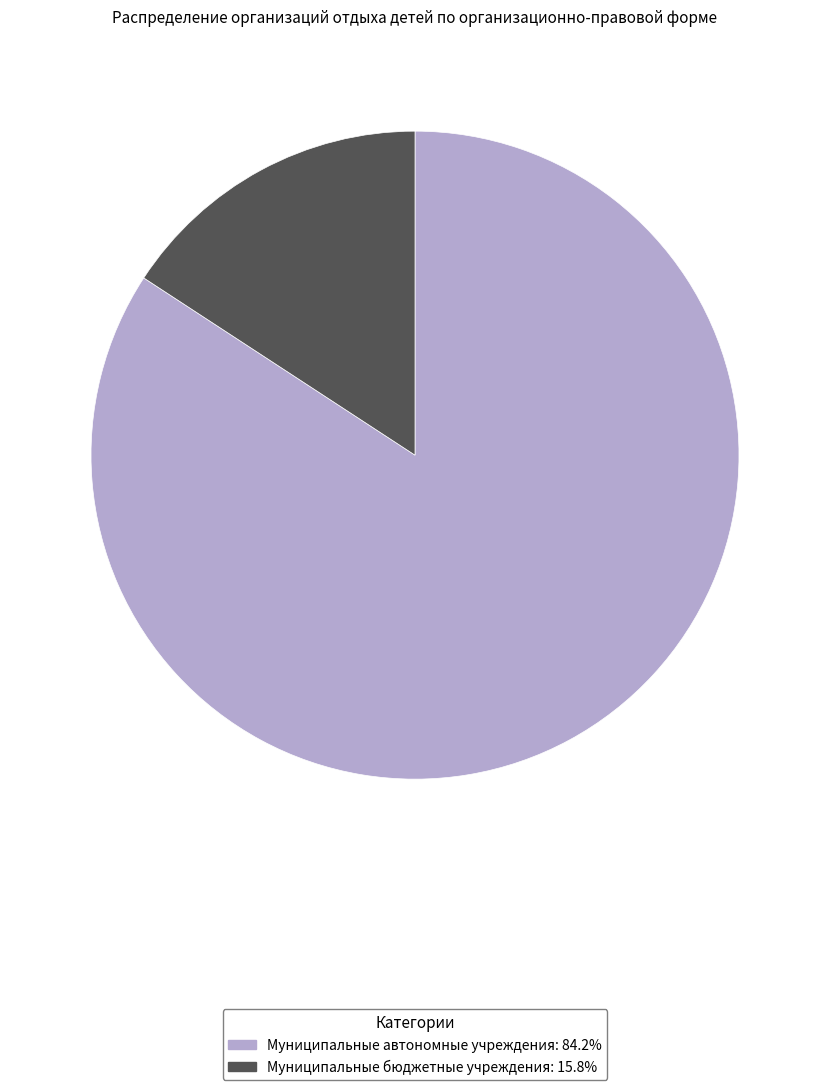

What is the ratio of the value at Муниципальные автономные учреждения to the value at Муниципальные бюджетные учреждения?

5.3